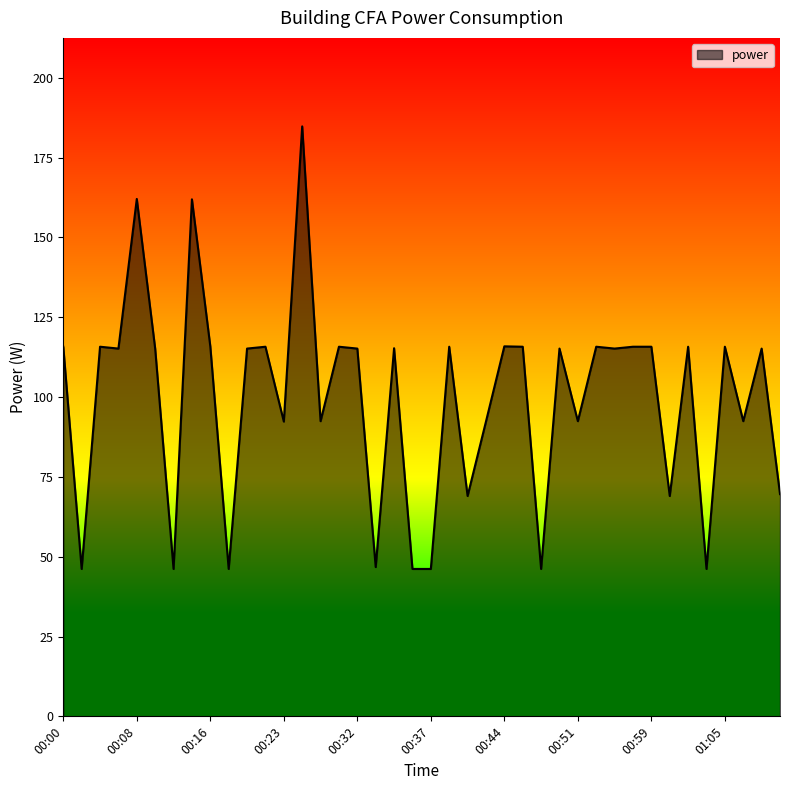

What is the smallest value displayed?

46.2